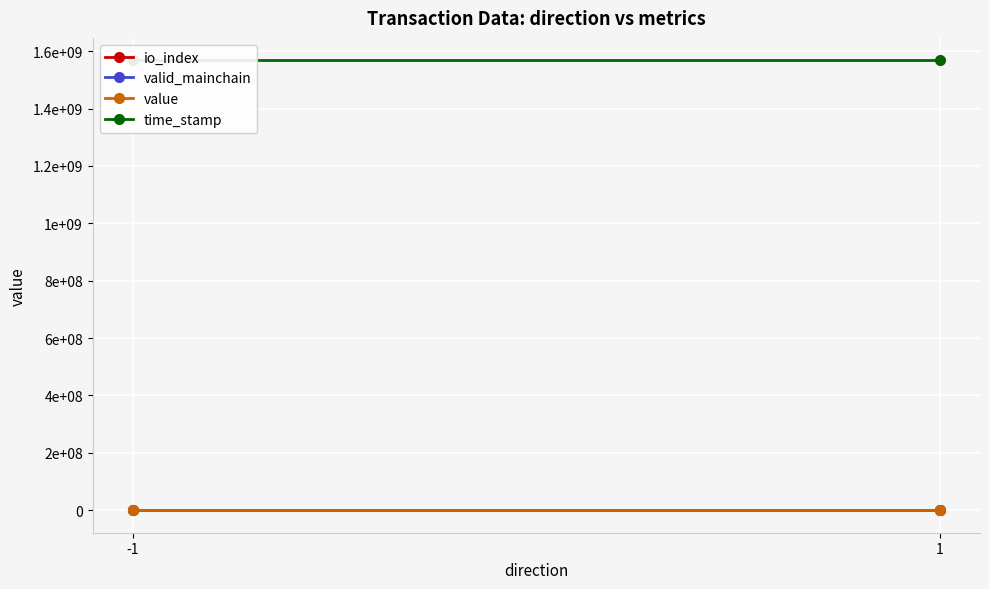

What is the value of the time_stamp point at the 1st from the left?

1567768893.0